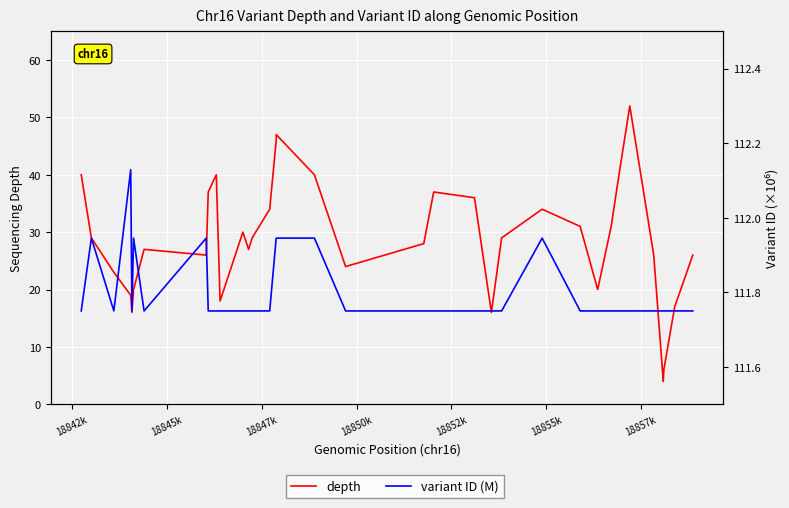

What is the sum of all variant ID (M) values?

4024.8